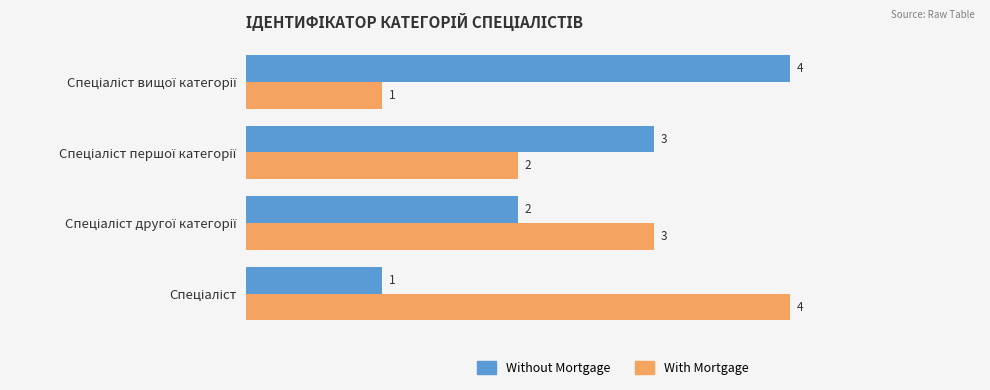

Count the Without Mortgage values in the range 2 to 4.

3